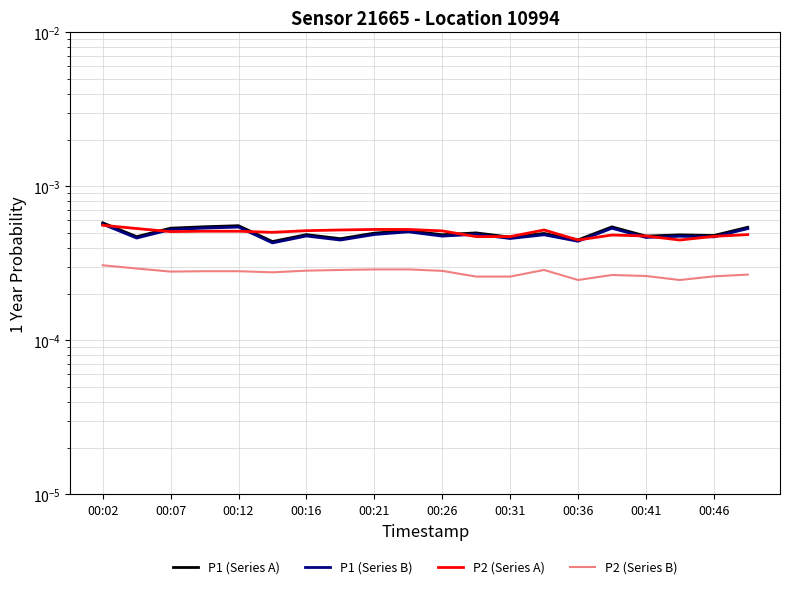

True or false: P2 (Series B) and P2 (Series A) intersect in this chart.

False